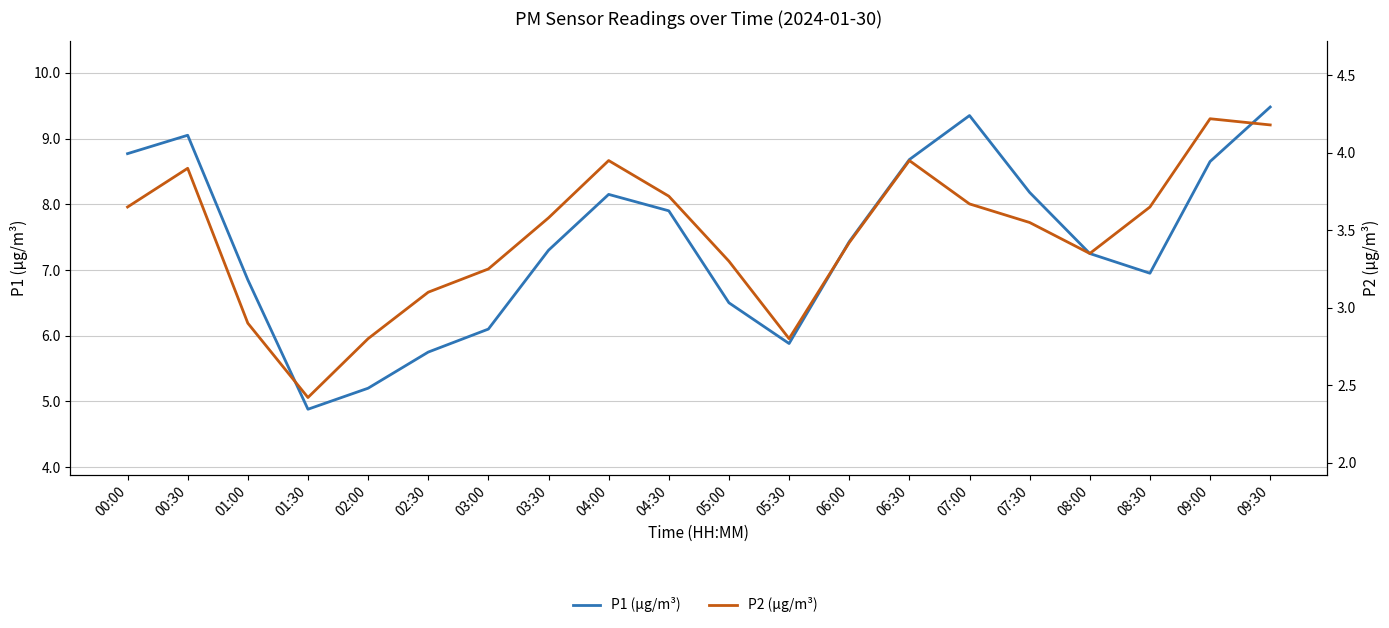

What is the average value of the P2 (µg/m³) series?

3.5